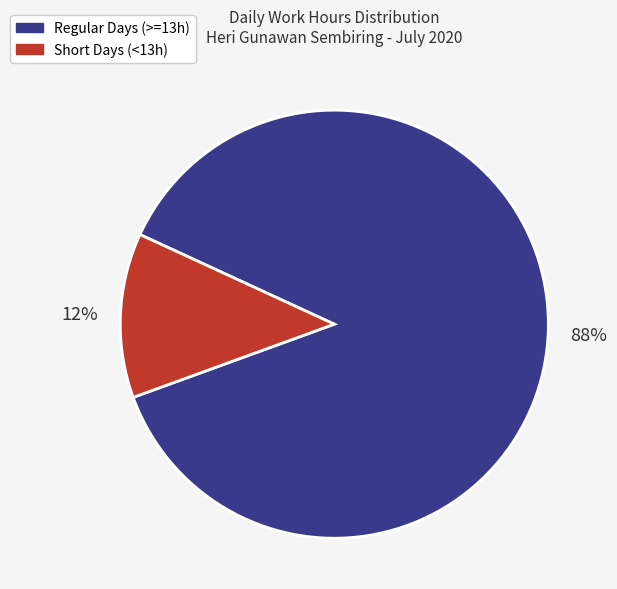

To the nearest percent, what is the average slice percentage?

50%